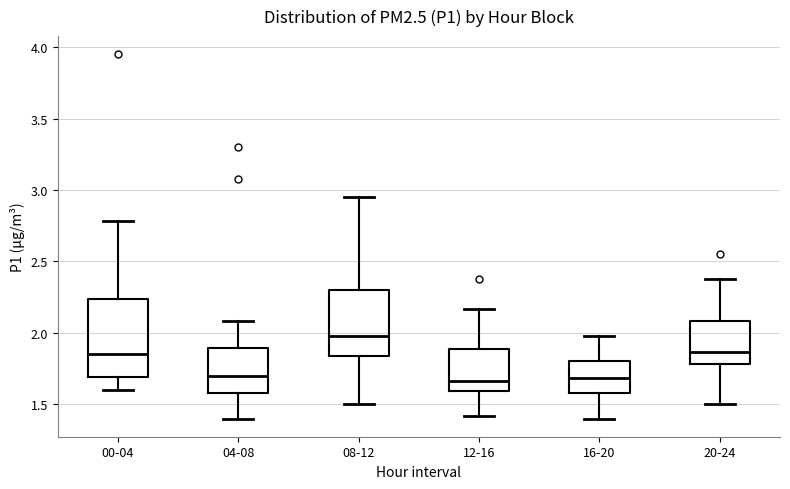

Reading left to right, read every box against the y-axis: the position of its median line, the range the box covers, and the ends of its whiskers. The values are not printed on the chart, so give them approximately, as read against the axis.

00-04: median 1.85, box 1.70 to 2.25, whiskers 1.60 to 2.80
04-08: median 1.70, box 1.60 to 1.90, whiskers 1.40 to 2.10
08-12: median 2.00, box 1.85 to 2.30, whiskers 1.50 to 2.95
12-16: median 1.65, box 1.60 to 1.90, whiskers 1.40 to 2.15
16-20: median 1.70, box 1.60 to 1.80, whiskers 1.40 to 2.00
20-24: median 1.85, box 1.80 to 2.10, whiskers 1.50 to 2.40